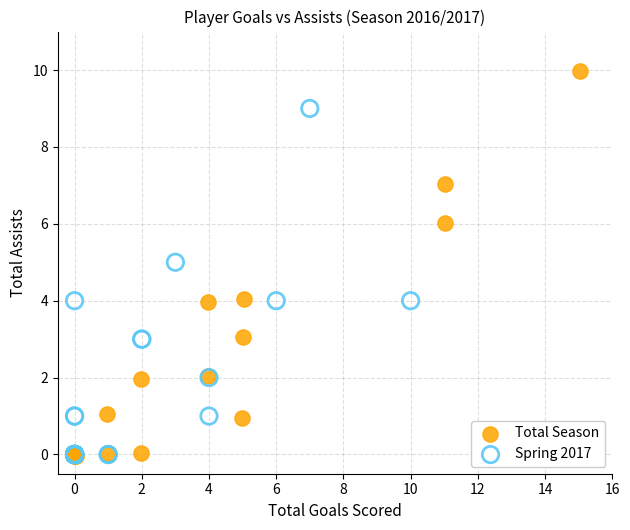

Which series has the widest spread of Y values?

Total Season